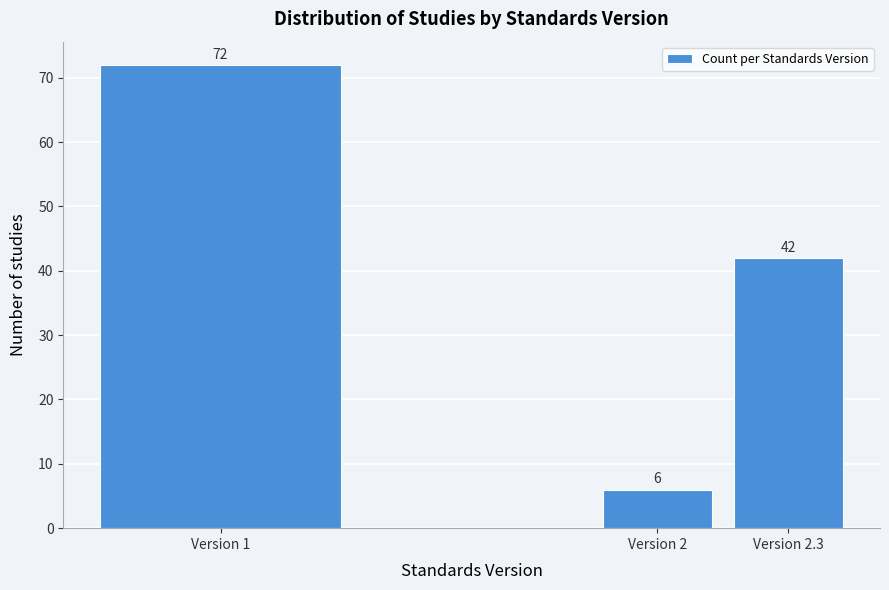

Reading left to right, transcribe all the data shown in this chart.

72	6	42